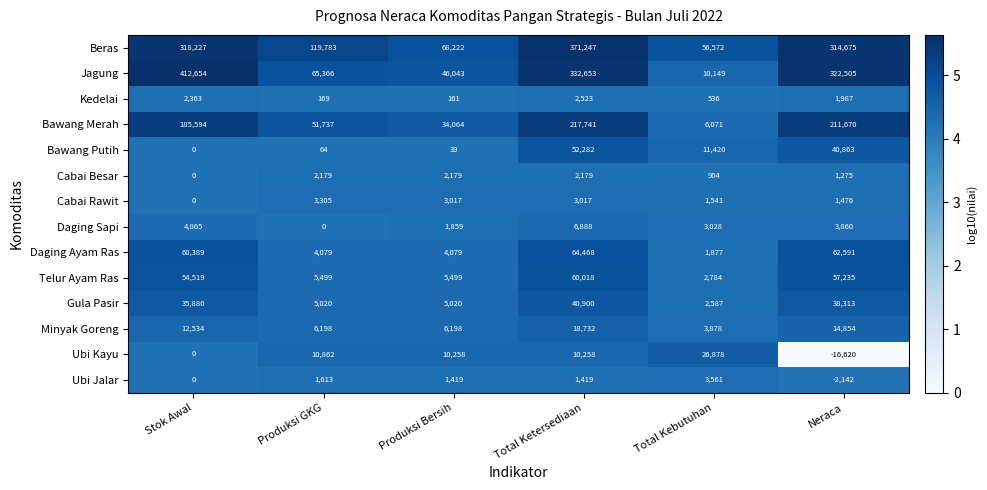

Rank the series at Neraca from lowest to highest value.

Ubi Kayu, Ubi Jalar, Cabai Besar, Cabai Rawit, Kedelai, Daging Sapi, Minyak Goreng, Gula Pasir, Bawang Putih, Telur Ayam Ras, Daging Ayam Ras, Bawang Merah, Beras, Jagung